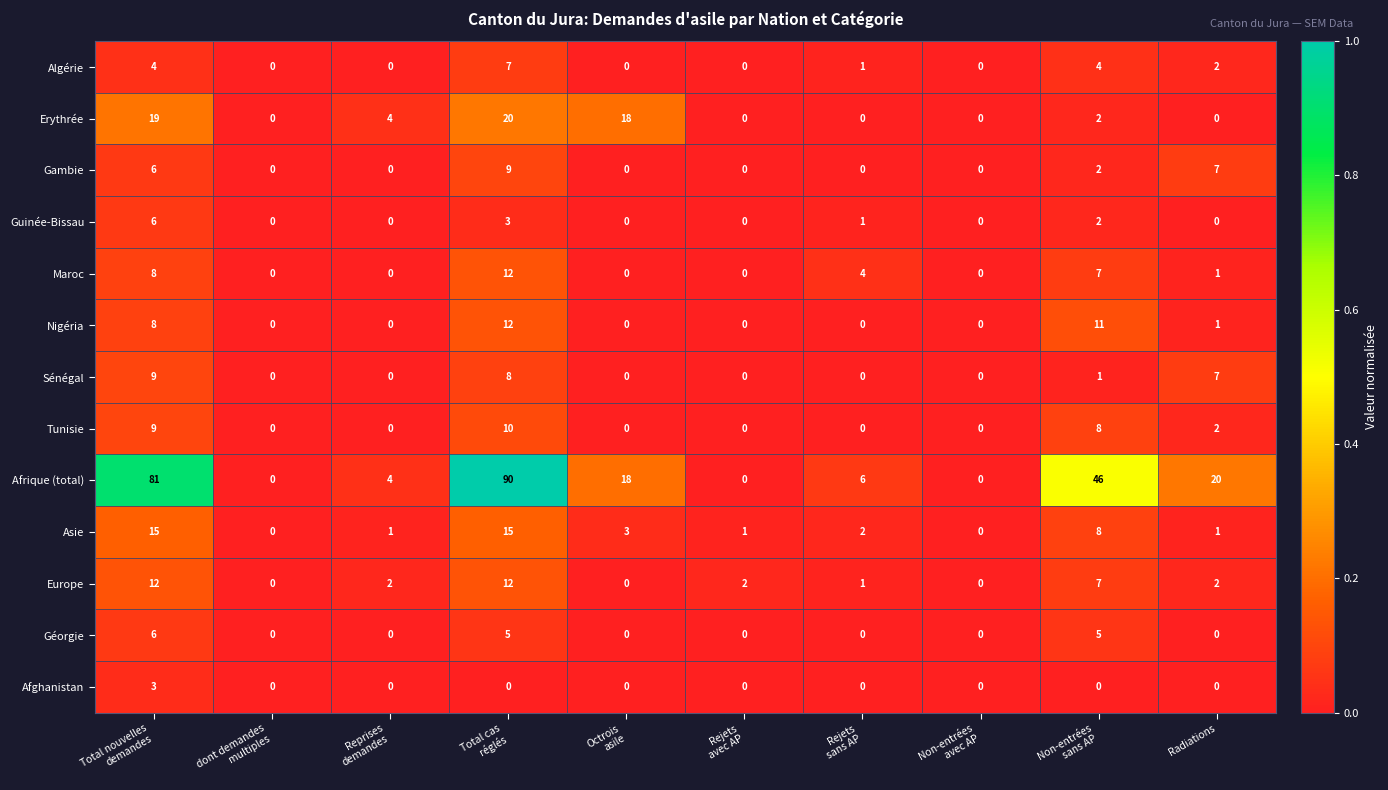

Which series changed the most between Rejets
sans AP and Radiations?

Afrique (total)